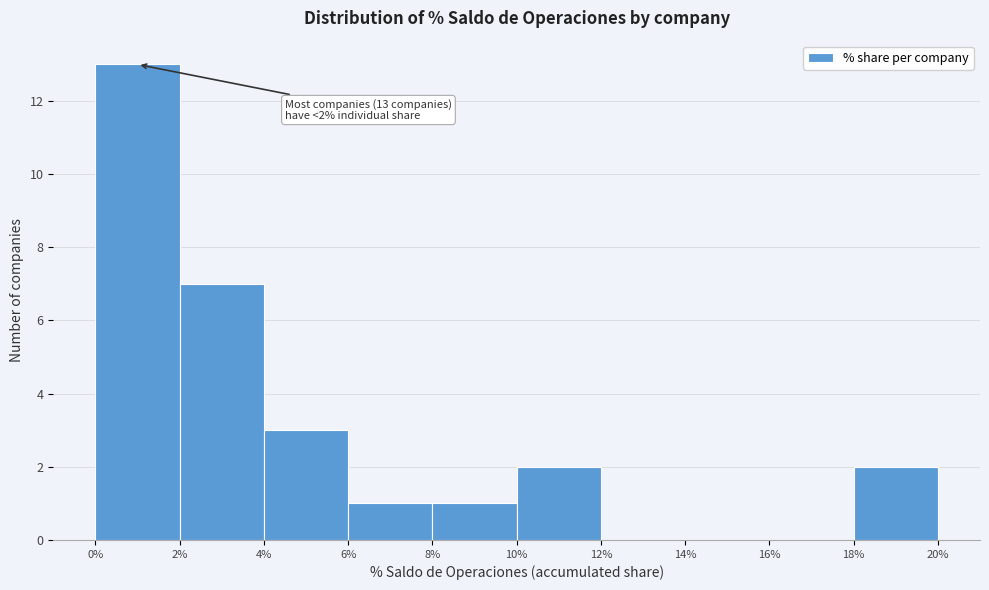

Over which range of the x-axis is the bar tallest?

0% to 2%